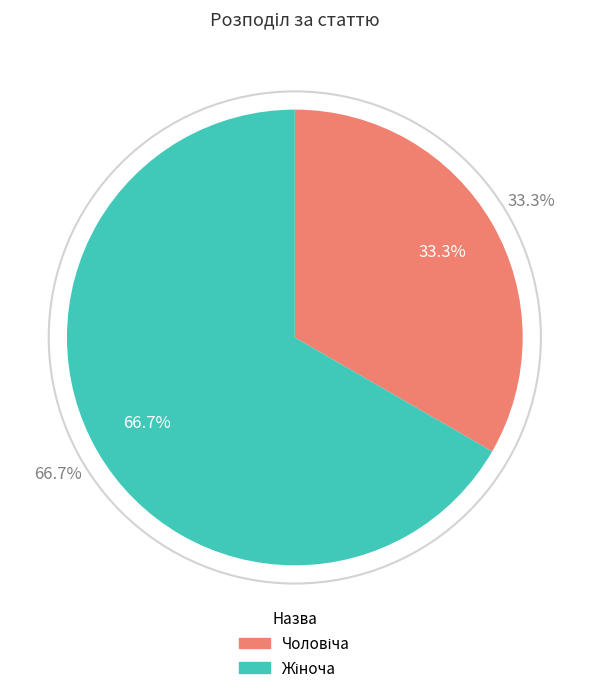

Is it true that Жіноча is 80% of the pie?

False